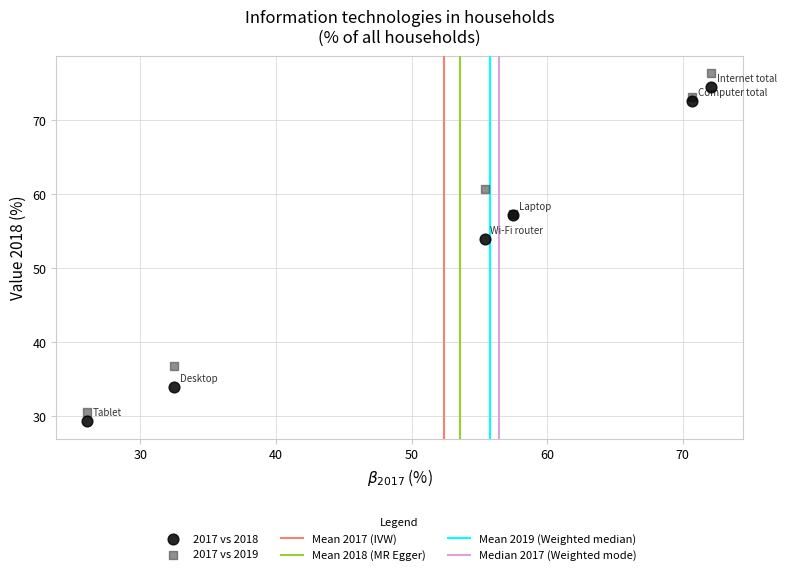

Which series has the largest Y range (max minus min)?

2017 vs 2019